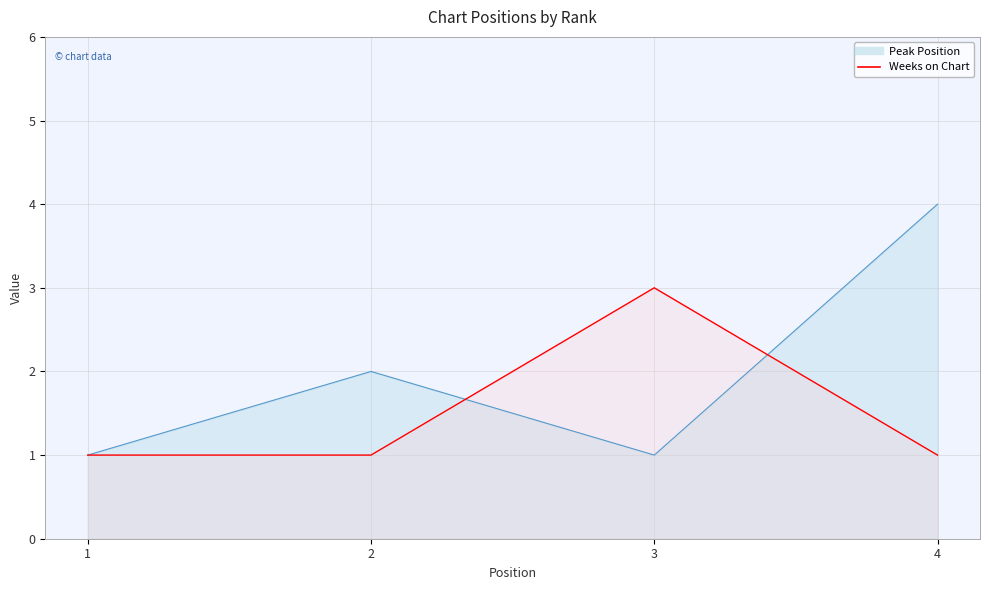

Where is the first local minimum for Peak Position?

3